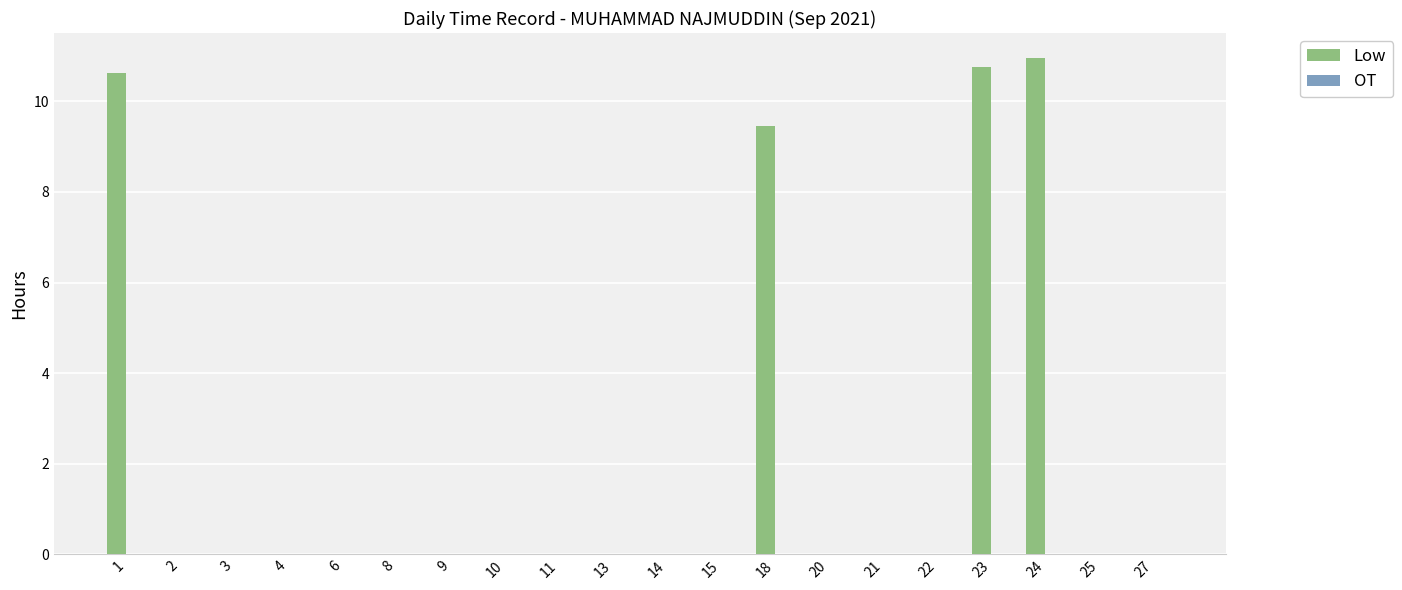

Does the chart contain stacked bars?

No